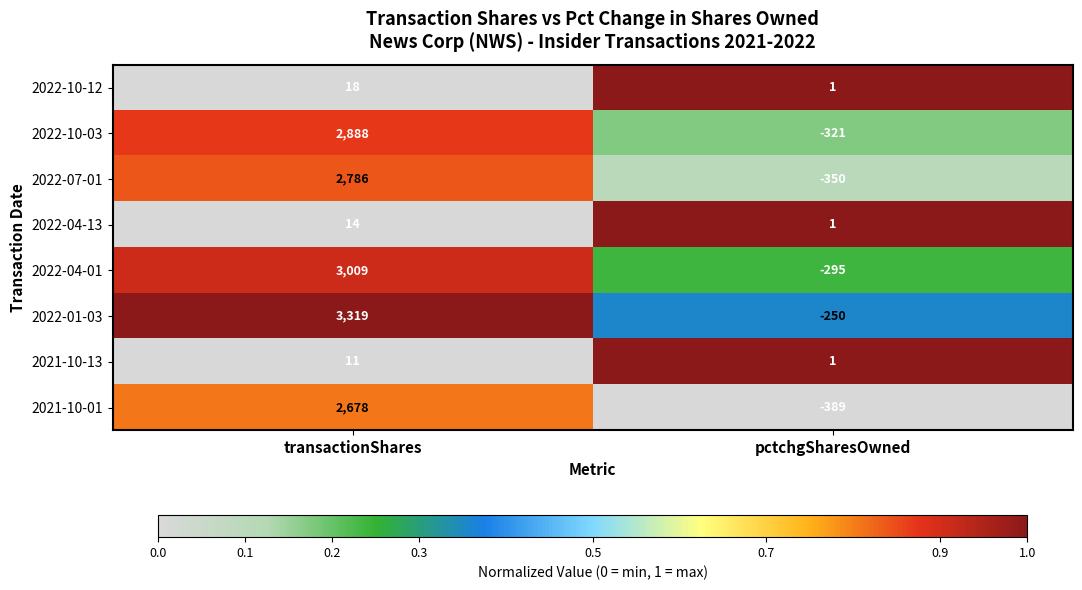

What is the difference between the 2022-10-03 values at pctchgSharesOwned and transactionShares?

3209